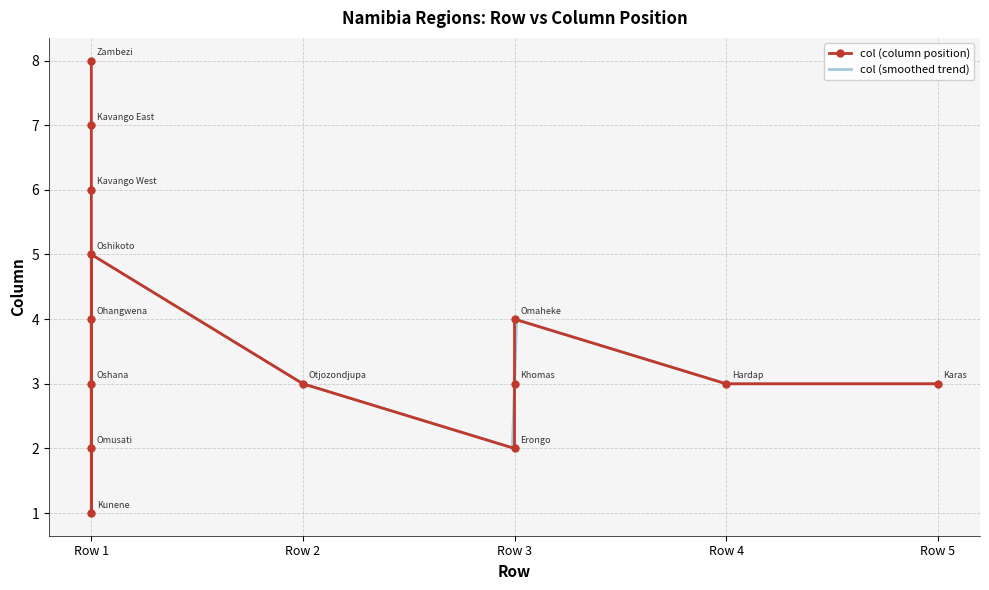

What is the lowest value of the col (smoothed trend) series?

2.0